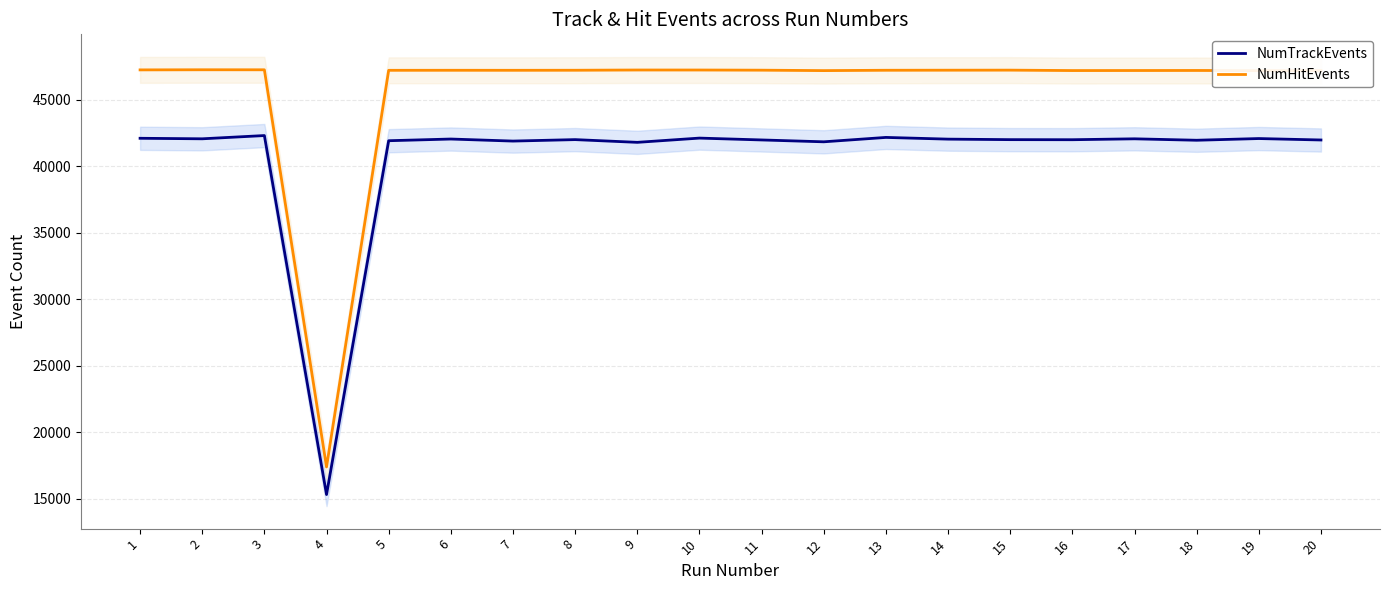

What is the value of the NumTrackEvents point at the 14th from the left?

42033